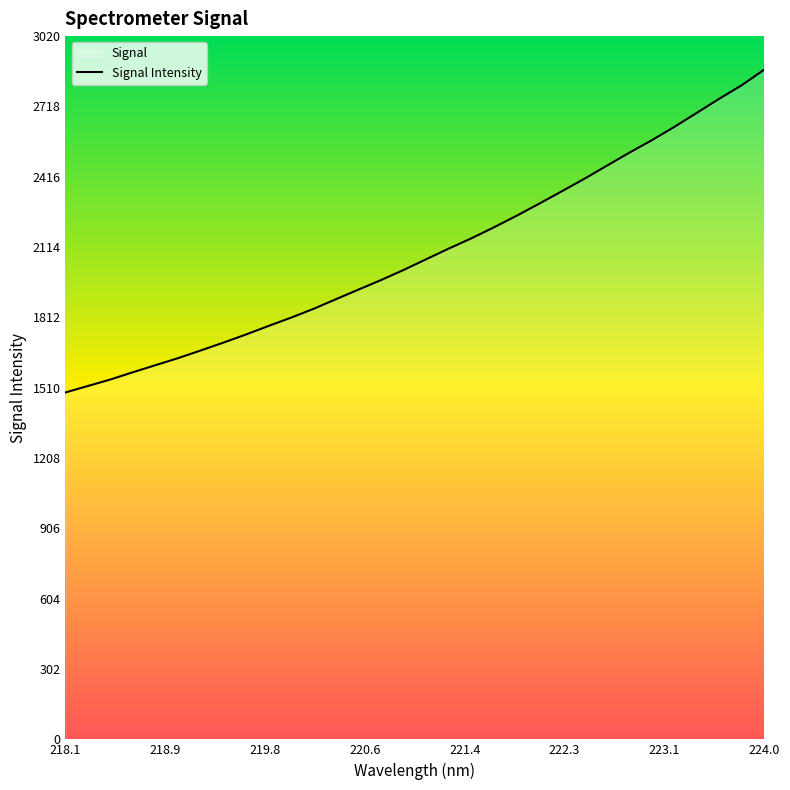

What is the smallest value displayed?

1489.8